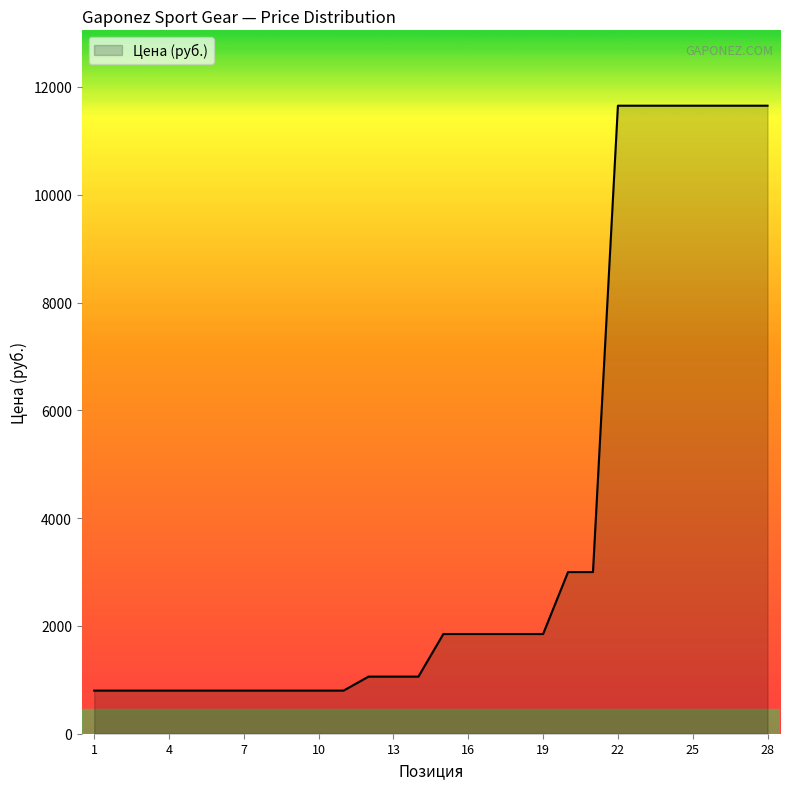

What is the difference between the maximum and minimum values?

10853.0